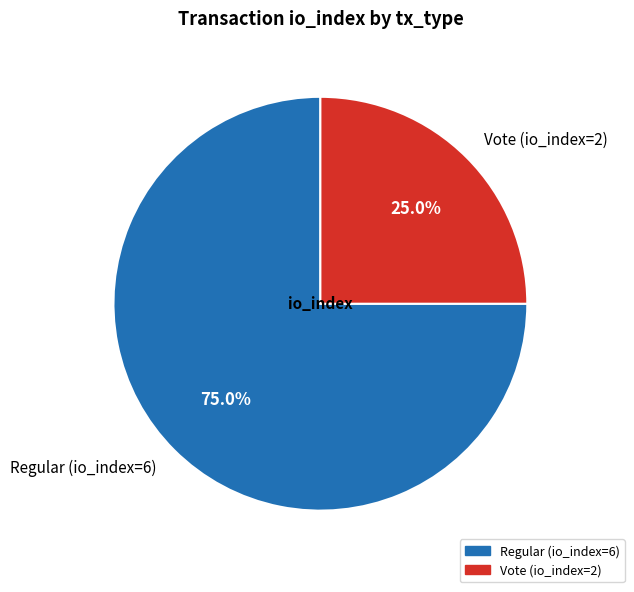

To the nearest percent, what is the difference between the largest and smallest slice percentages?

50%